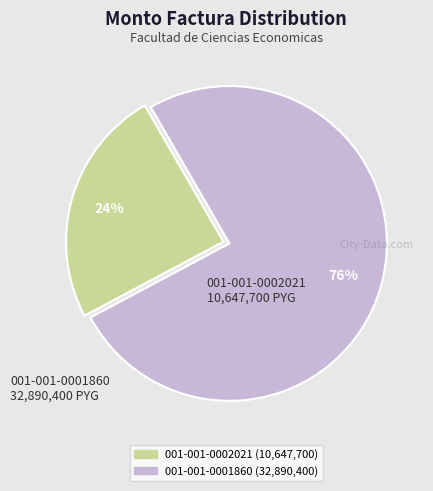

Is there any slice that represents more than half of the pie?

Yes